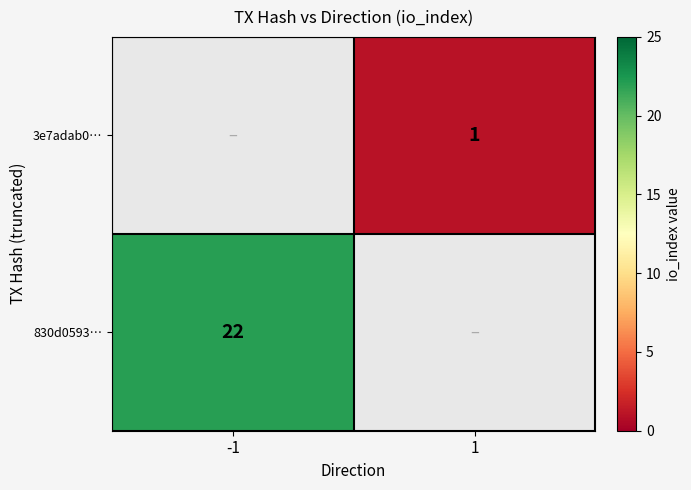

Is the value of 3e7adab0… at 1 greater than the value of 830d0593… at -1?

No